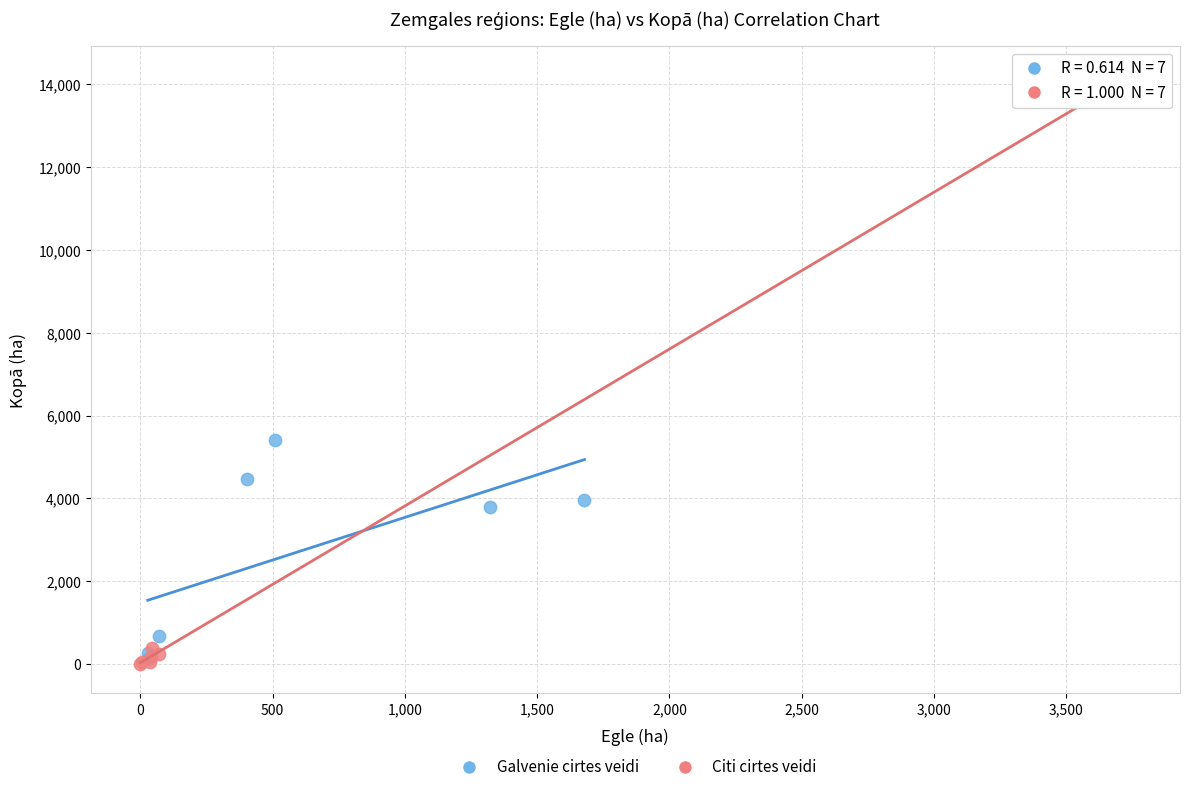

Which series reaches the maximum Y coordinate?

Citi cirtes veidi